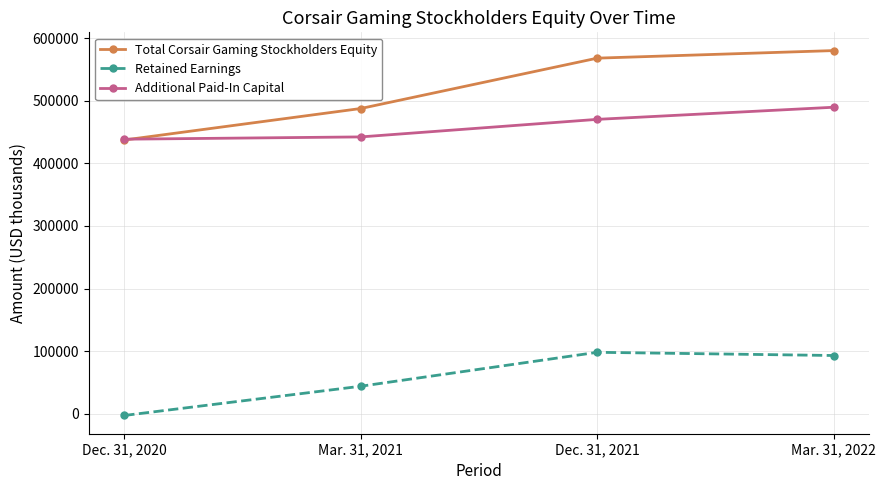

Does the chart have visible grid lines?

Yes